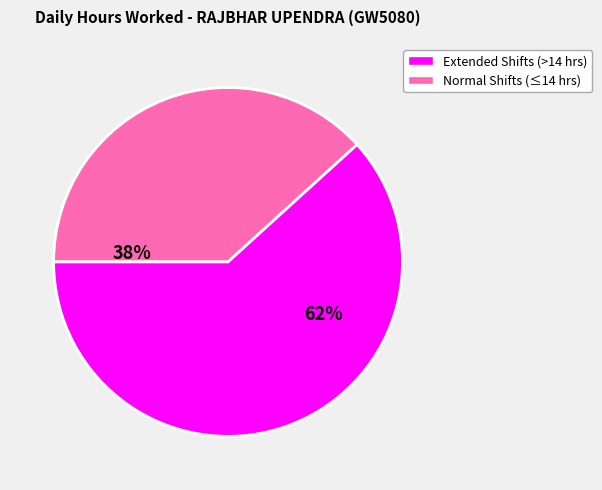

Is there a majority slice in this chart?

Yes